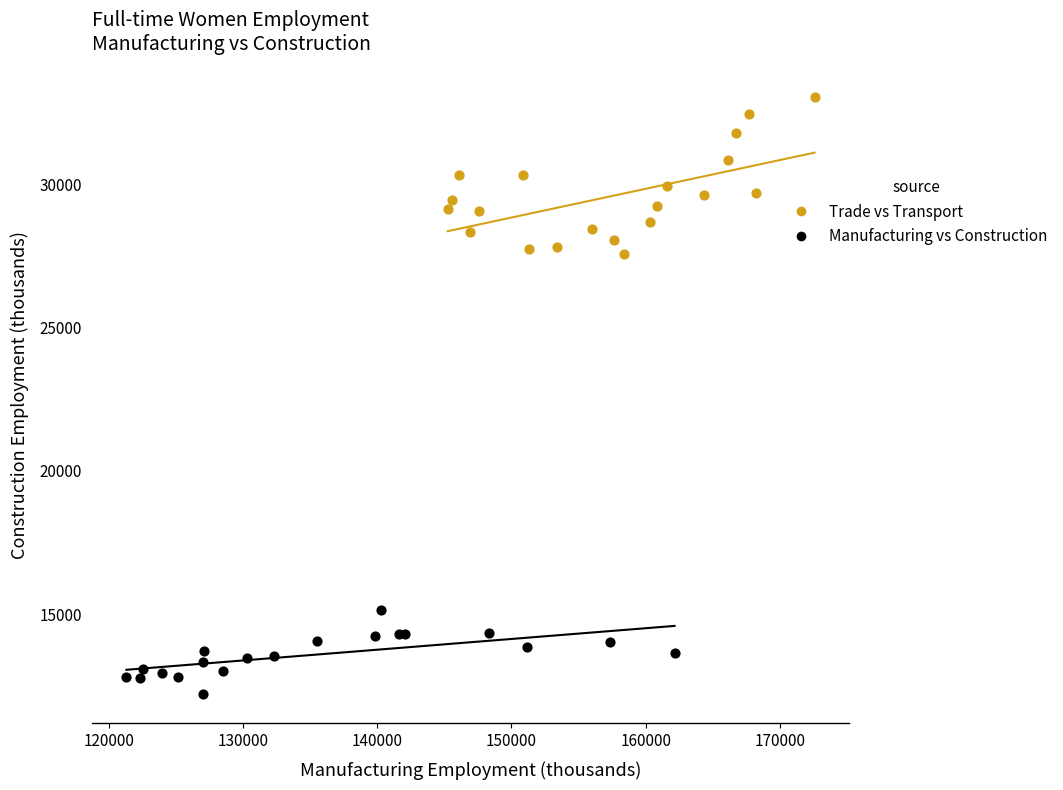

What are all the series names shown in the legend?

Trade vs Transport, Manufacturing vs Construction